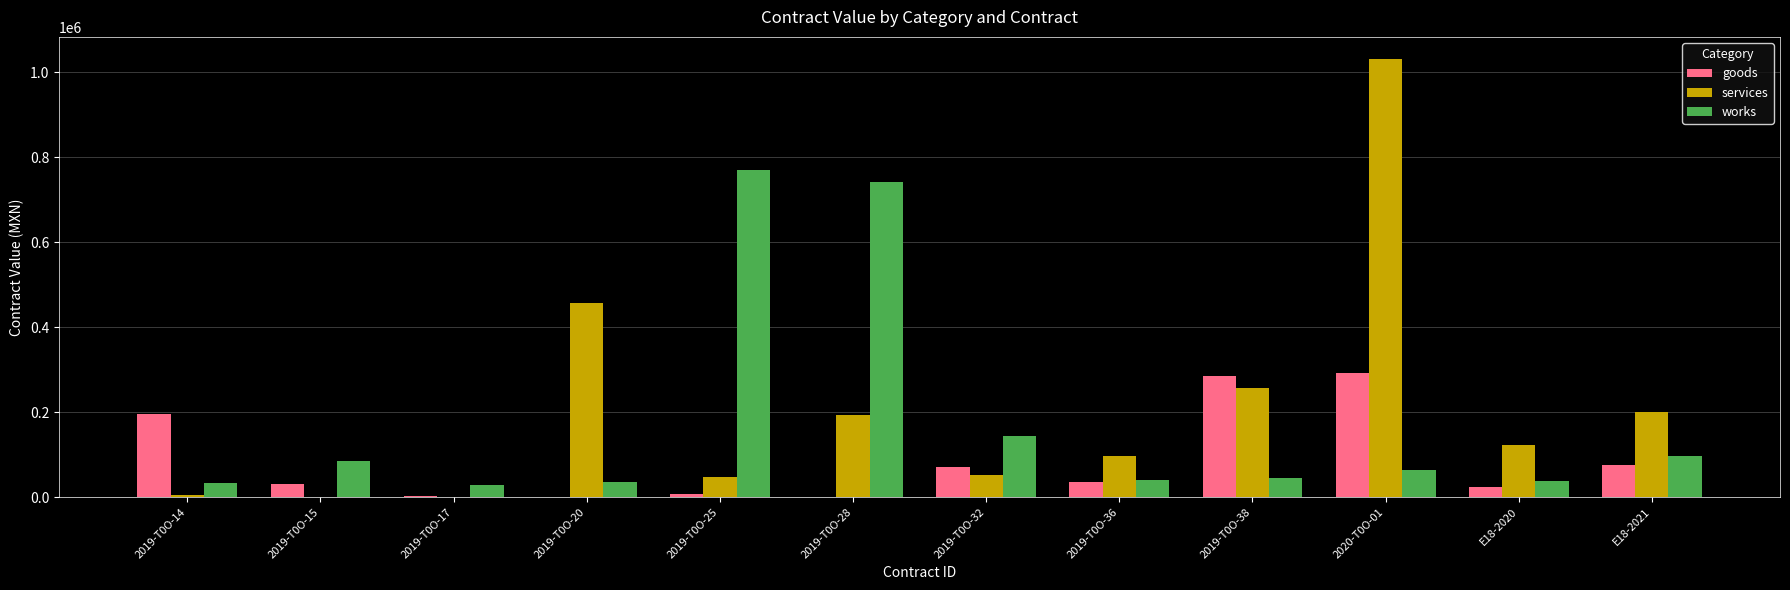

Which series has the widest spread of values?

services